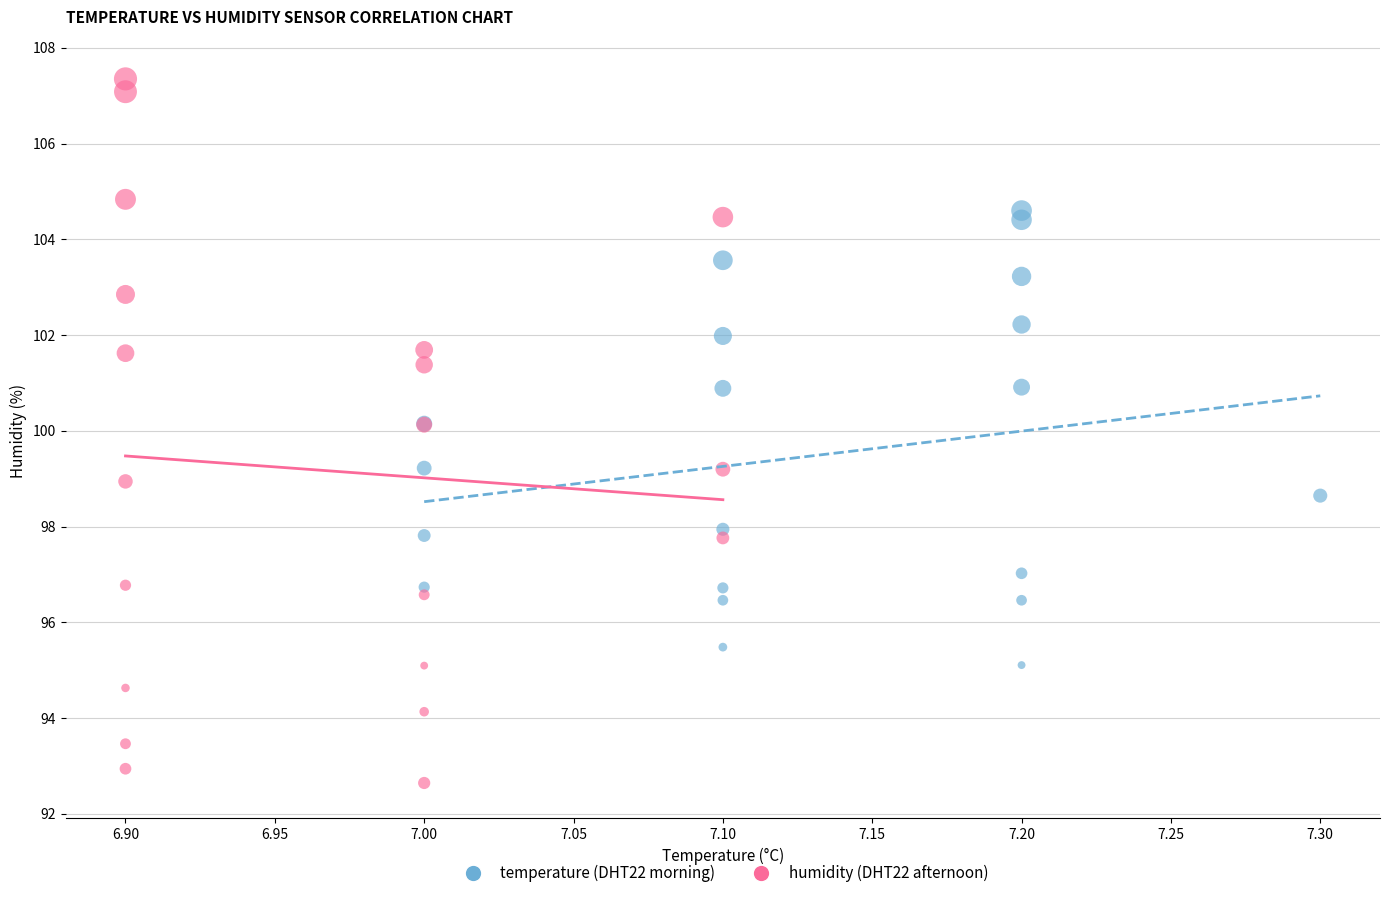

Which series has the widest spread of Y values?

humidity (DHT22 afternoon)